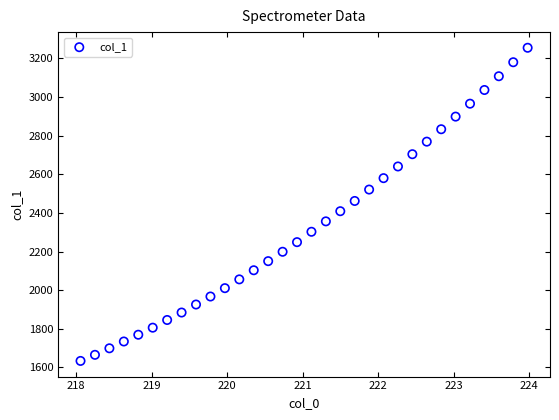

What is the range of Y values (max minus min)?

1622.3